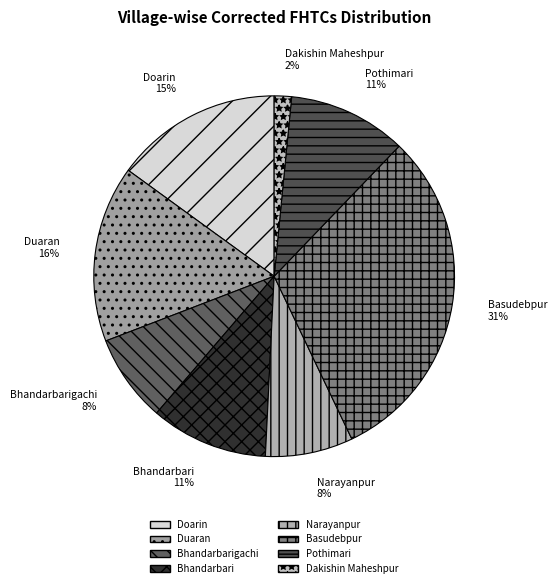

Do Bhandarbarigachi and Doarin together represent more than half of the pie?

No